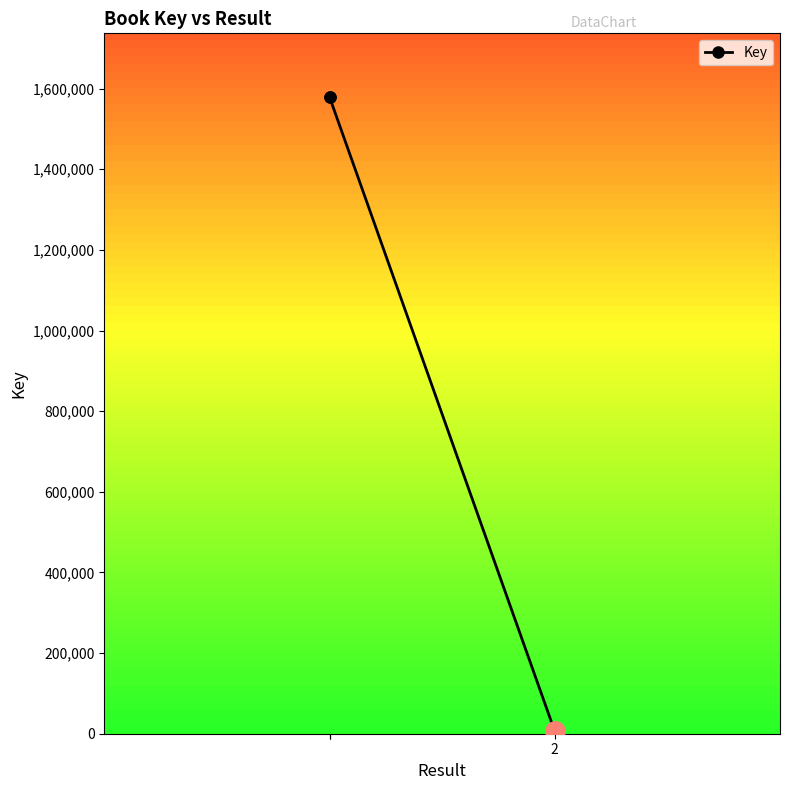

What is the smallest value displayed?

5934